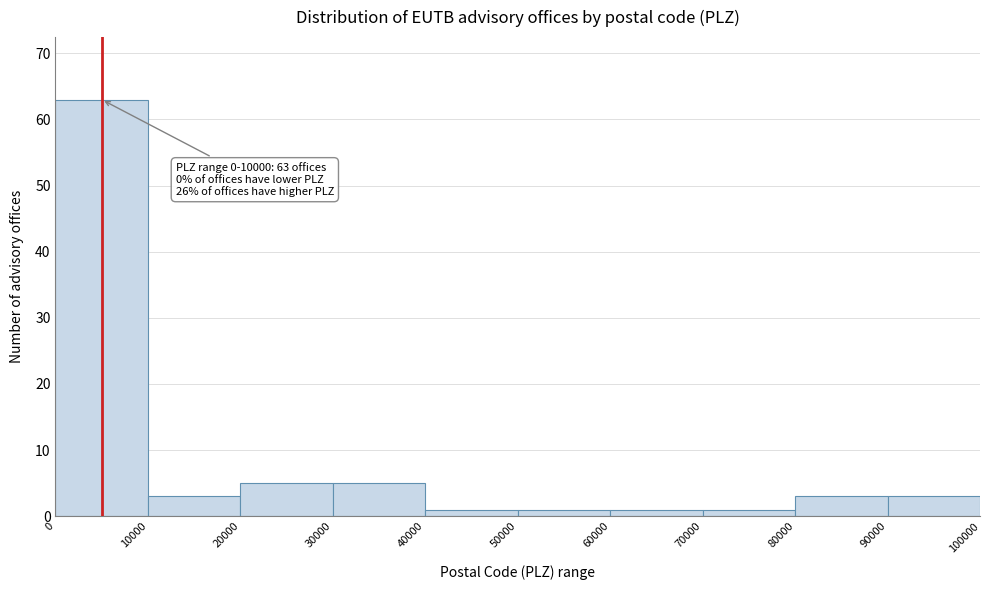

Over which range of the x-axis is the bar tallest?

0 to 10000